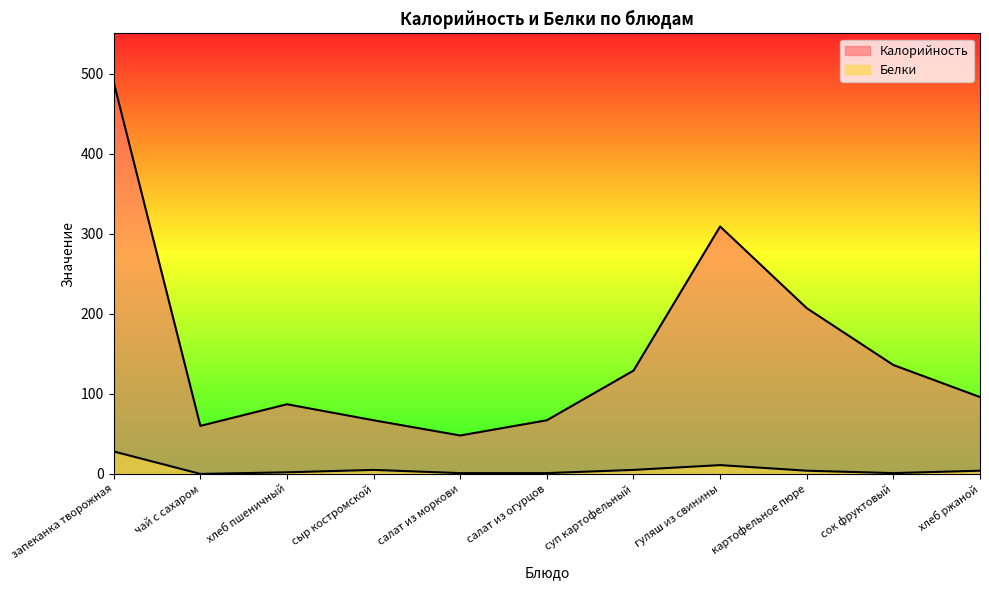

At how many categories does at least one series exceed 239?

2